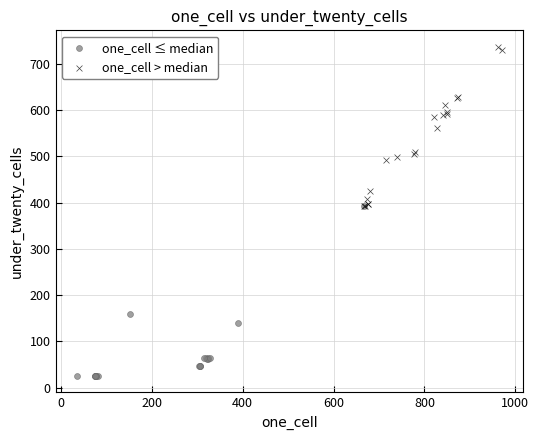

Which series contains the highest Y value?

one_cell > median